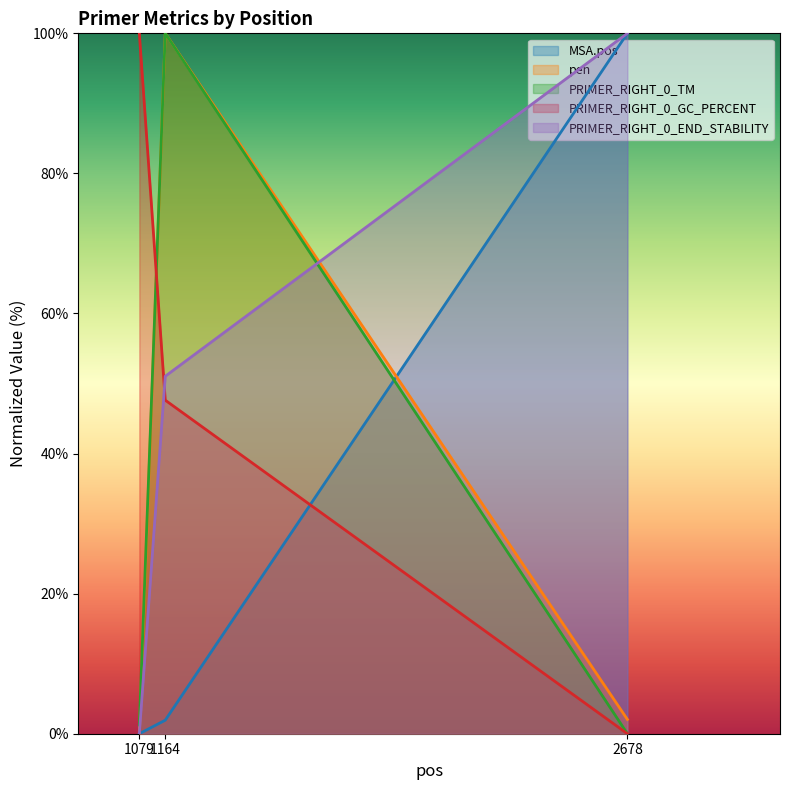

At which label does MSA.pos first exceed 1?

1164